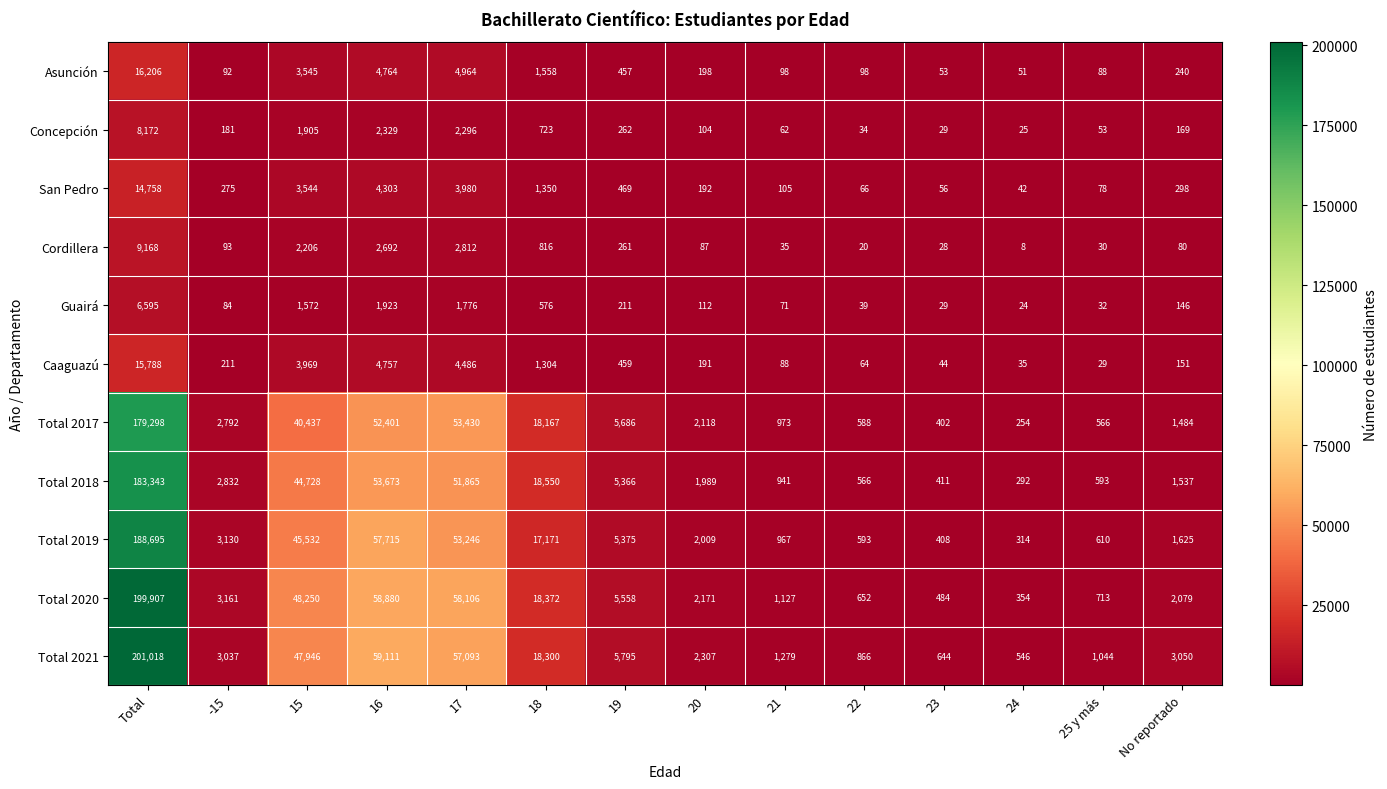

At which label is Total 2018 closest to 91817?

16